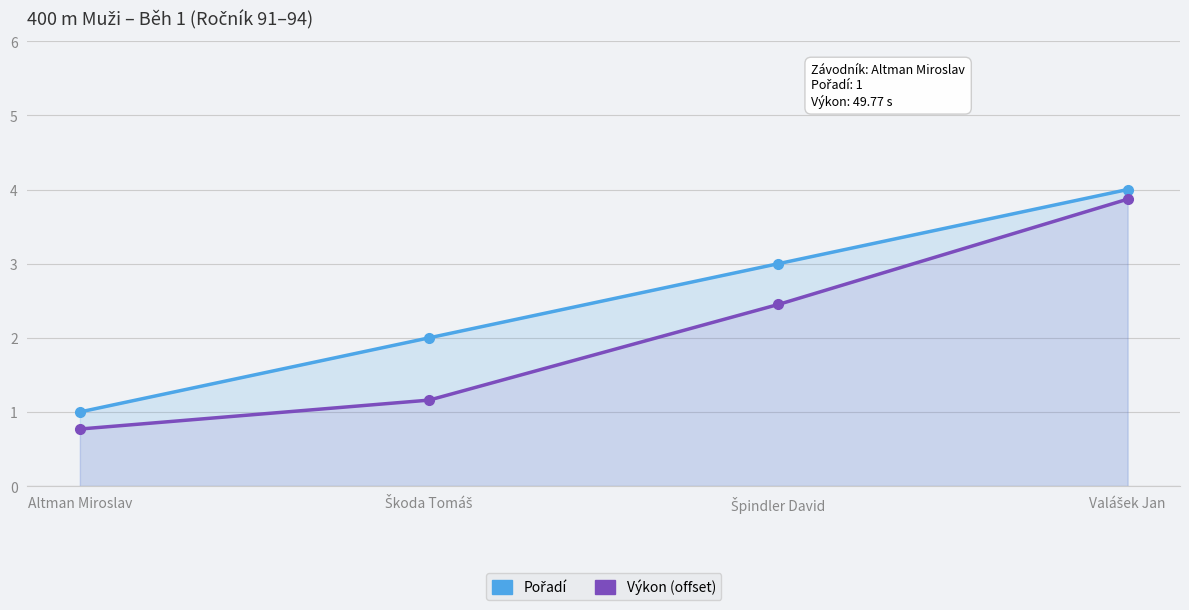

What is the difference between the maximum and minimum values in the Pořadí series?

3.0